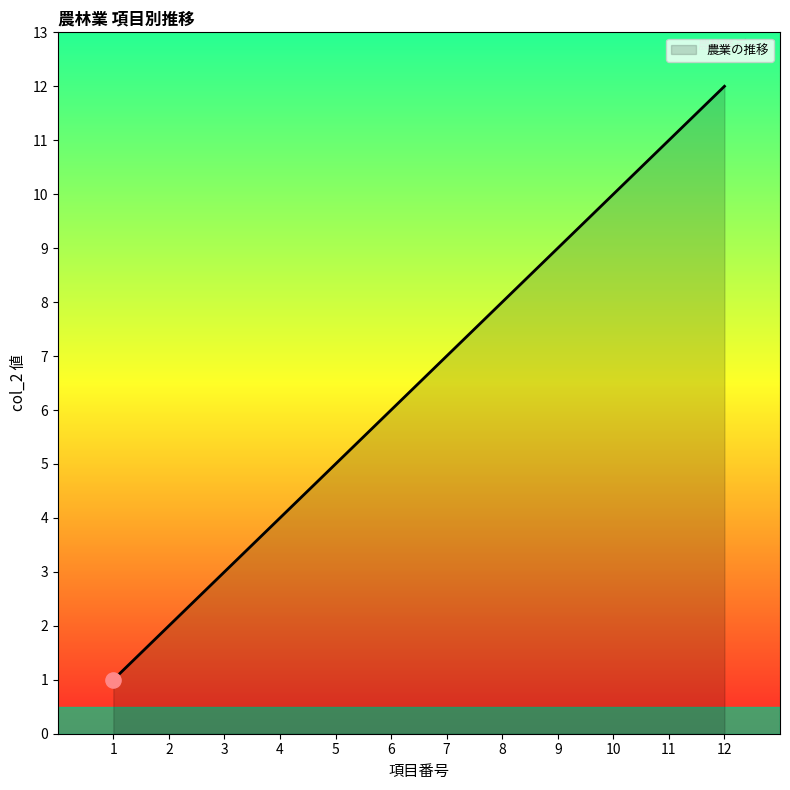

Approximately how many times larger is the value at 6 compared to 2?

3.0